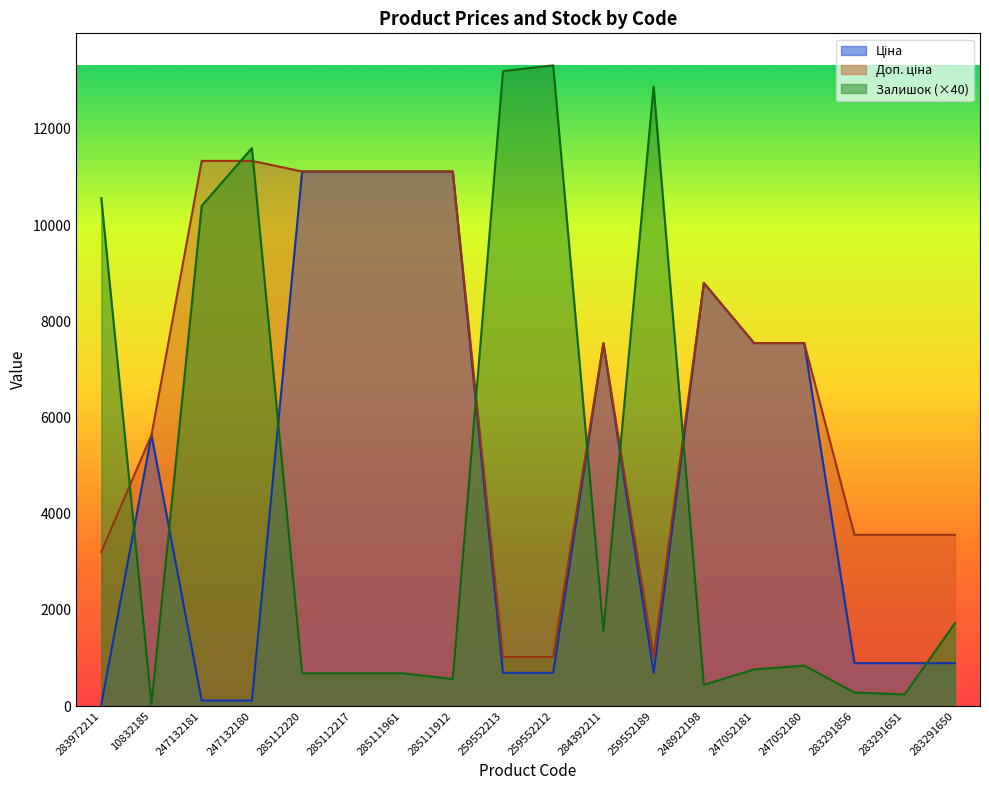

True or false: Доп. ціна and Залишок intersect in this chart.

True